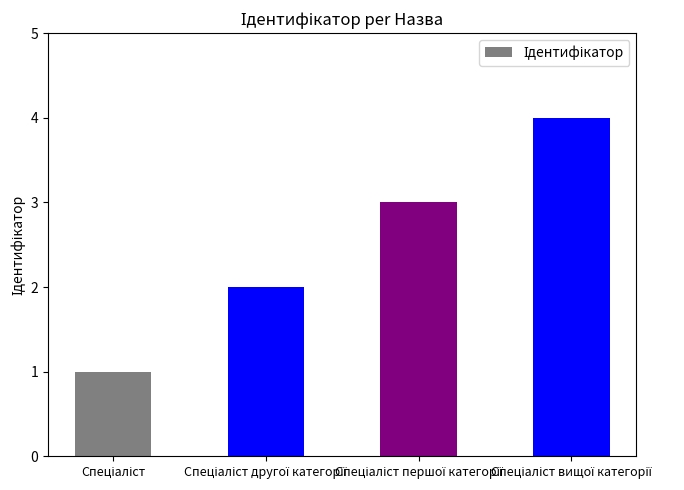

What is the sum of all values?

10